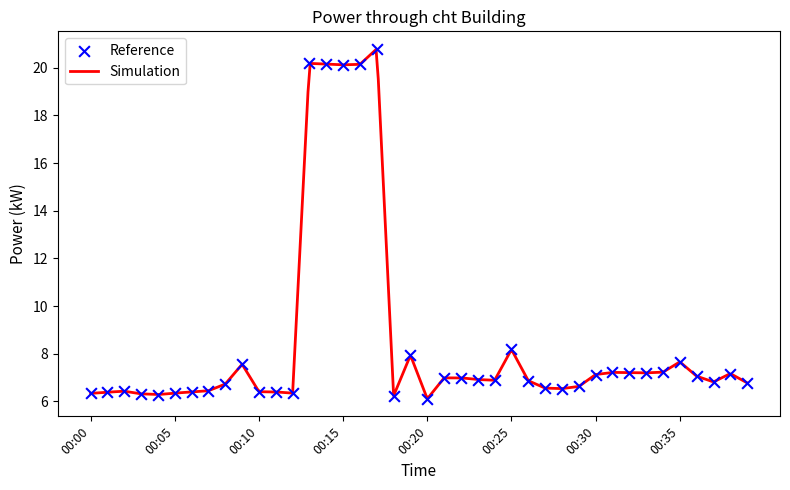

Which has a higher value, 00:35 or 00:04?

00:35